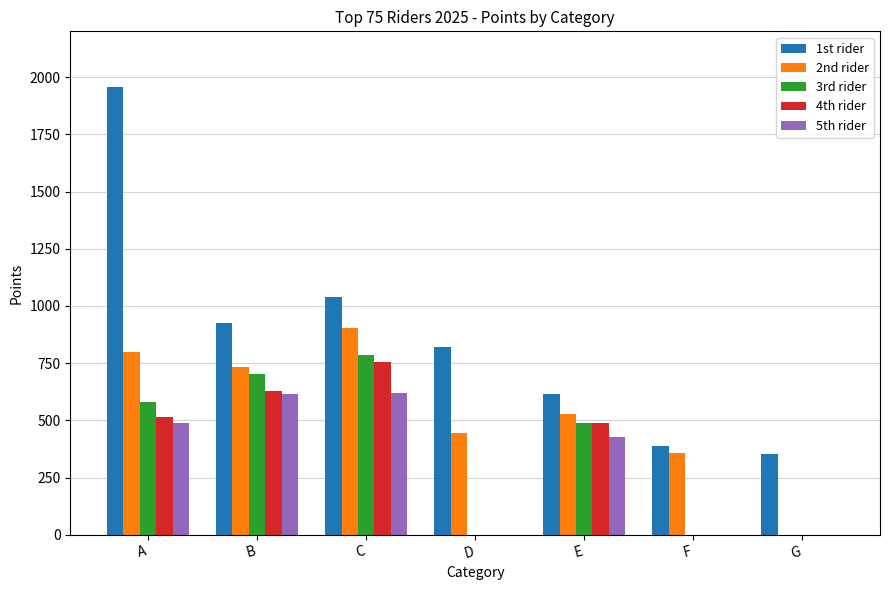

Which category has the highest value across all series?

A